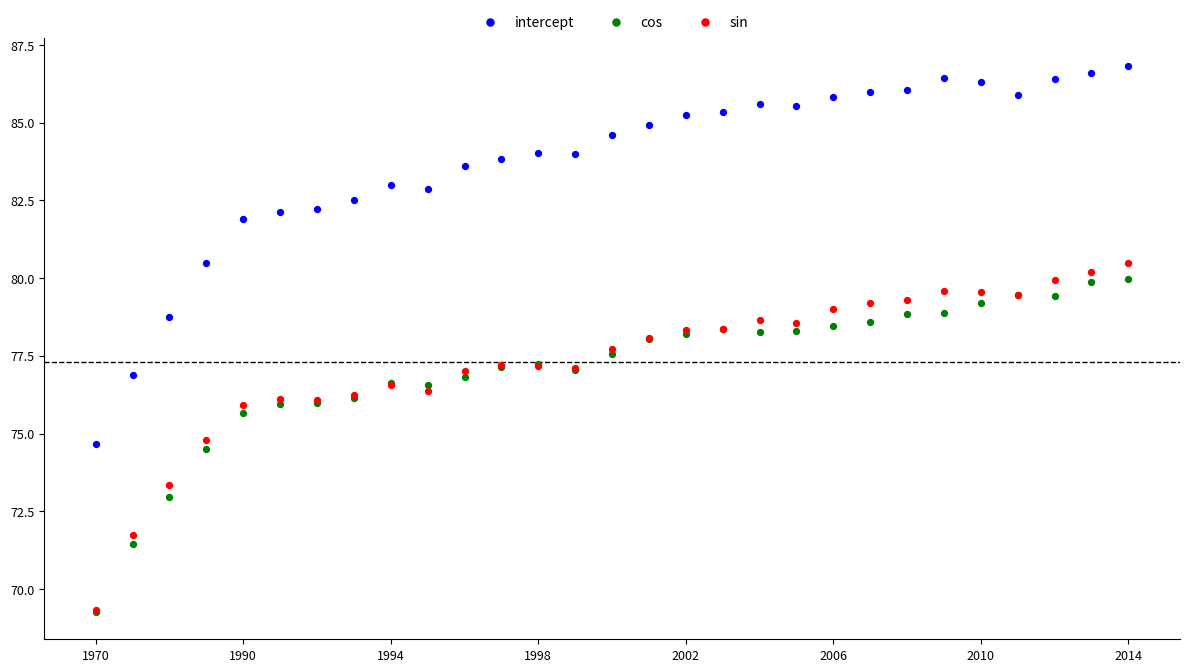

Which series reaches the maximum Y coordinate?

intercept